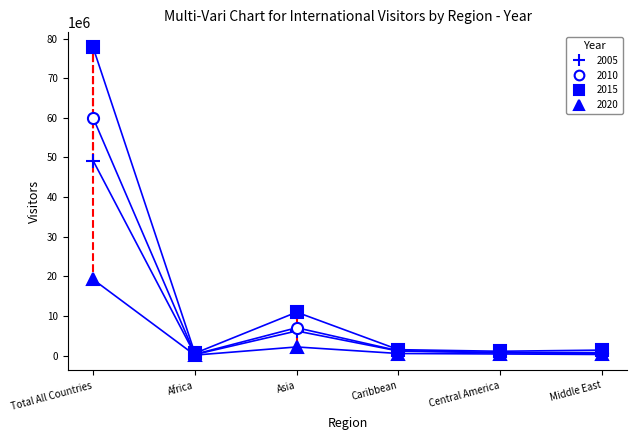

What are all the series names shown in the legend?

2005, 2010, 2015, 2020